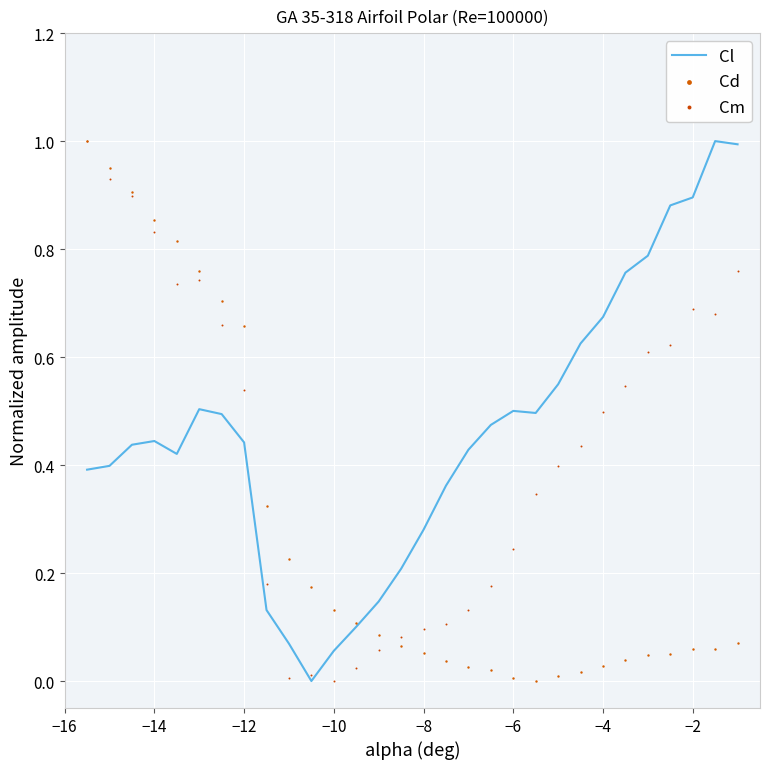

The value of Cl at −2 is 0.9. True or false?

True